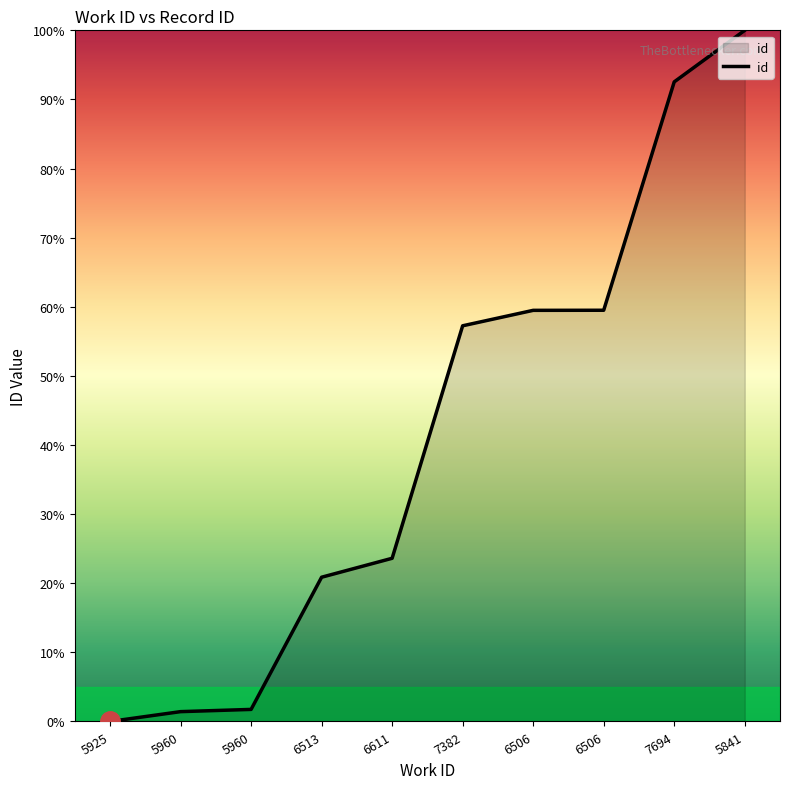

The chart shows a value of 20.9 at 6513. True or false?

True